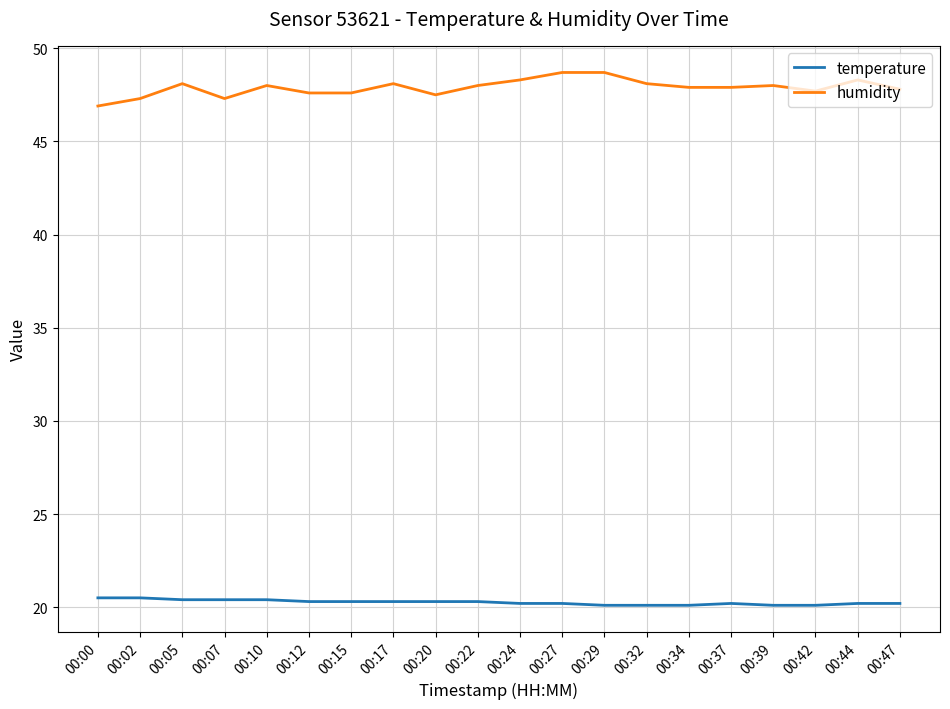

How many temperature values are between 20 and 21?

20